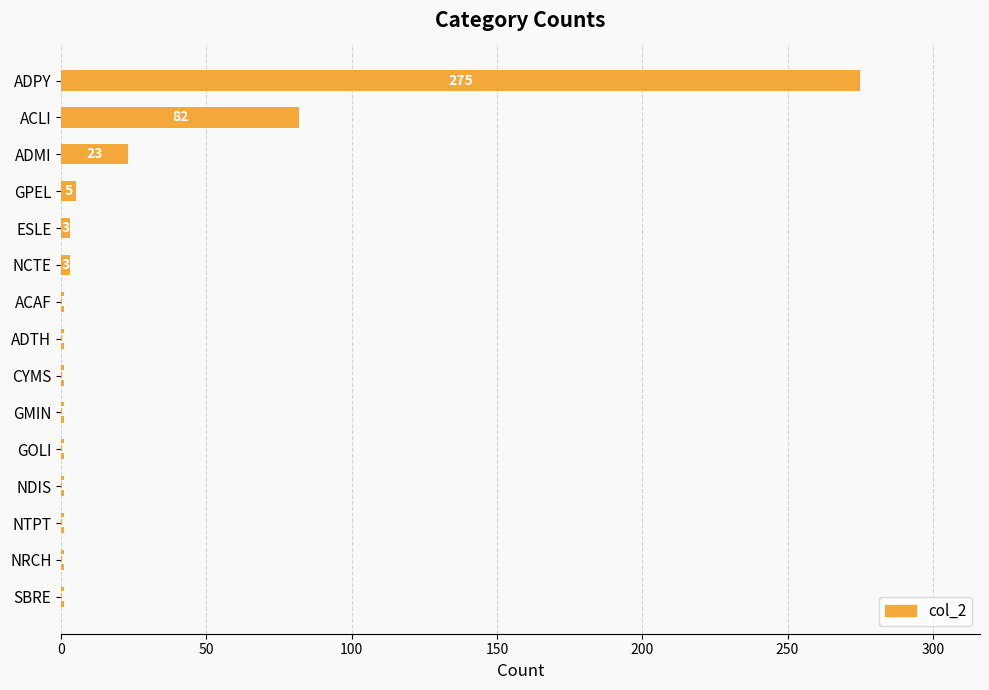

What is the maximum value shown in the chart?

275